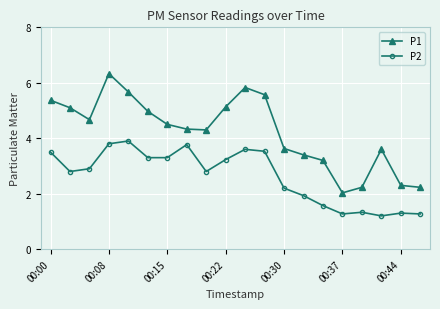

True or false: P2 and P1 cross at least once.

False